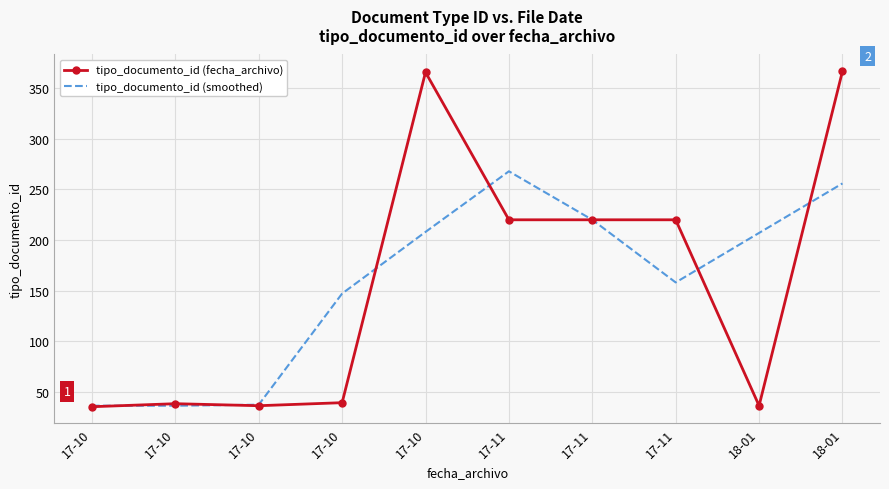

Which series ends up on top after the final intersection of tipo_documento_id (smoothed) and tipo_documento_id (fecha_archivo)?

tipo_documento_id (fecha_archivo)